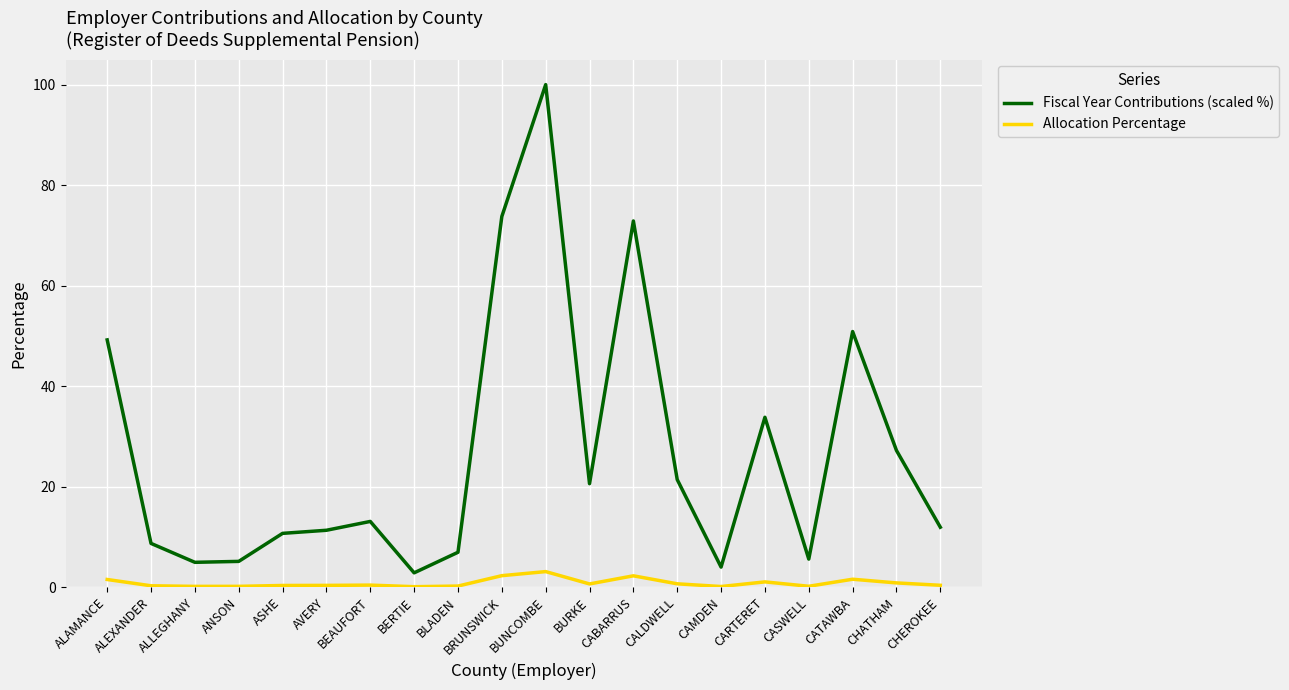

What are all the series names shown in the legend?

Fiscal Year Contributions (scaled %), Allocation Percentage